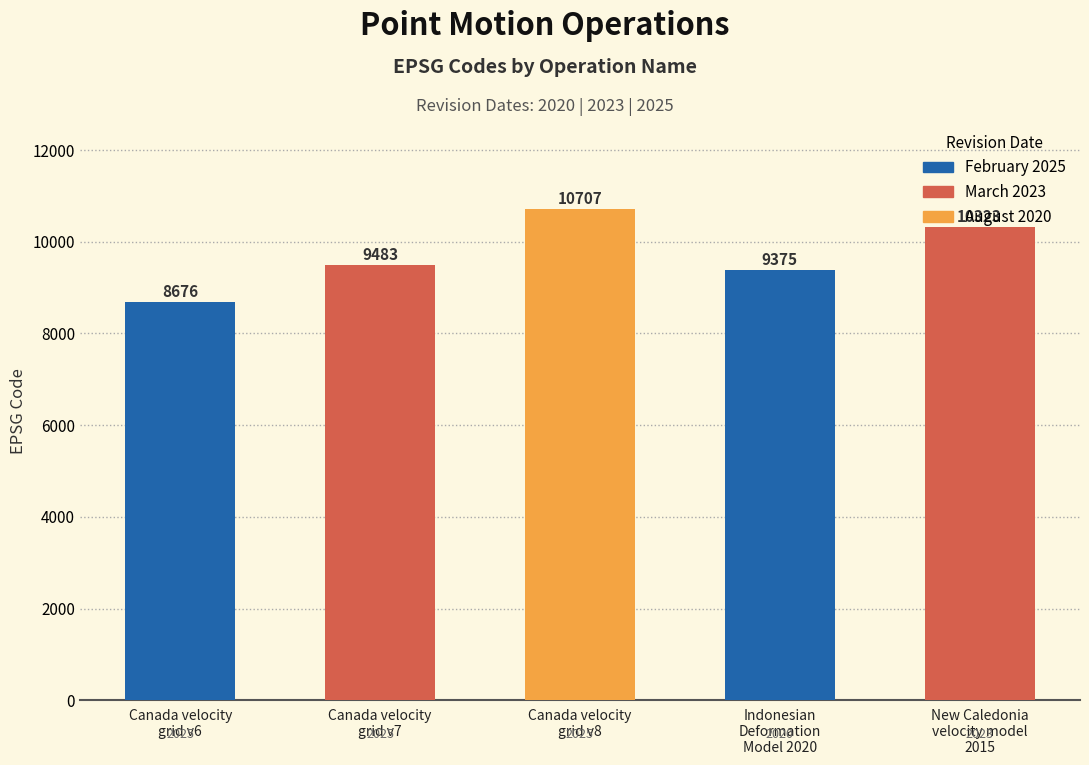

What is the difference between the values at Canada velocity
grid v6 and Canada velocity
grid v7?

807